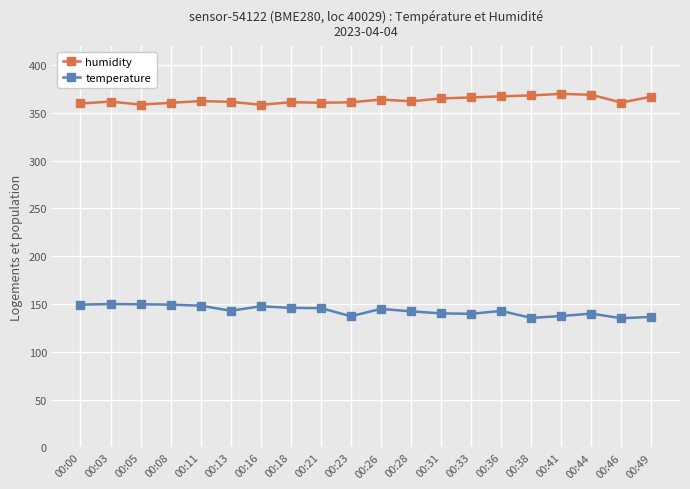

How many values in the temperature series are below 142?

8